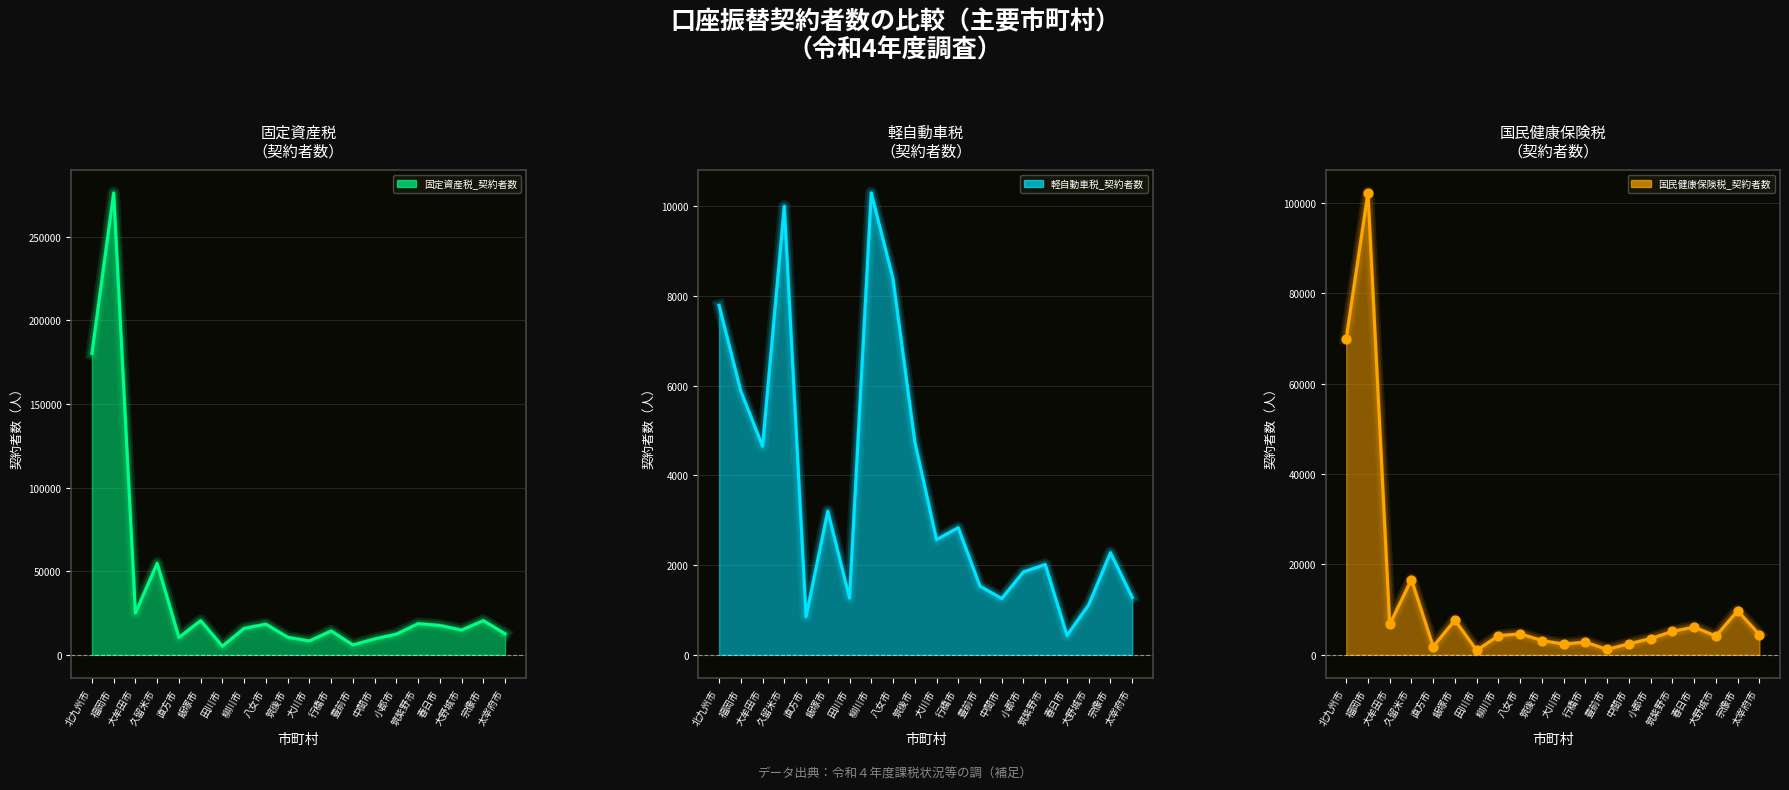

Is the value of 個人市町村民税_契約者数 at 中間市 greater than the value of 国民健康保険税_契約者数 at 柳川市?

Yes